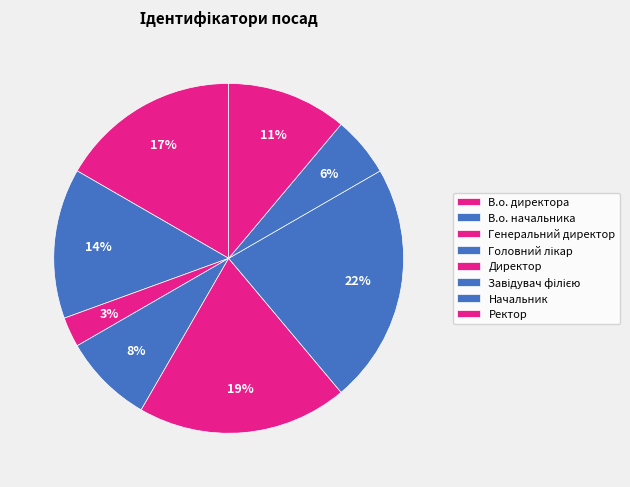

Rank the categories by value from lowest to highest.

Генеральний директор, Начальник, Головний лікар, Ректор, В.о. начальника, В.о. директора, Директор, Завідувач філією